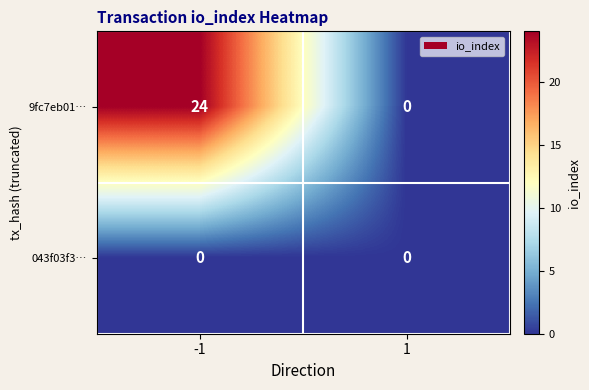

True or false: 043f03f3… has a value of 0 at -1.

True